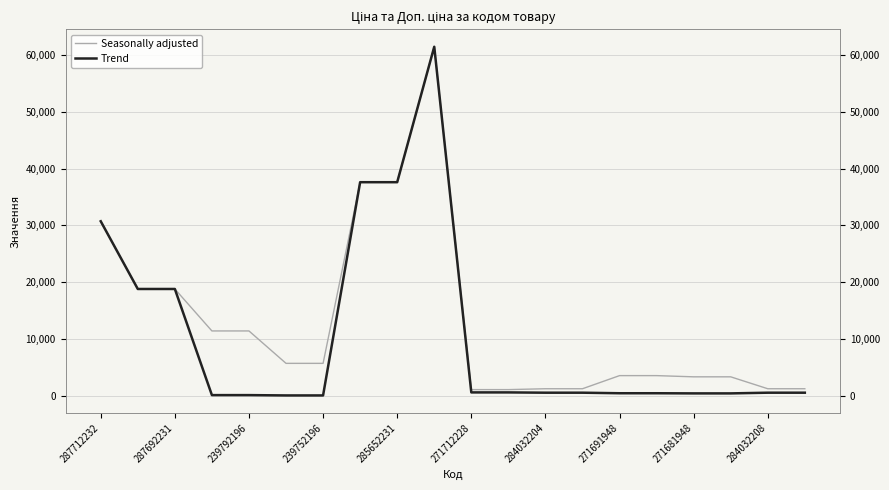

At 13, list the series in order from largest to smallest.

Seasonally adjusted, Trend